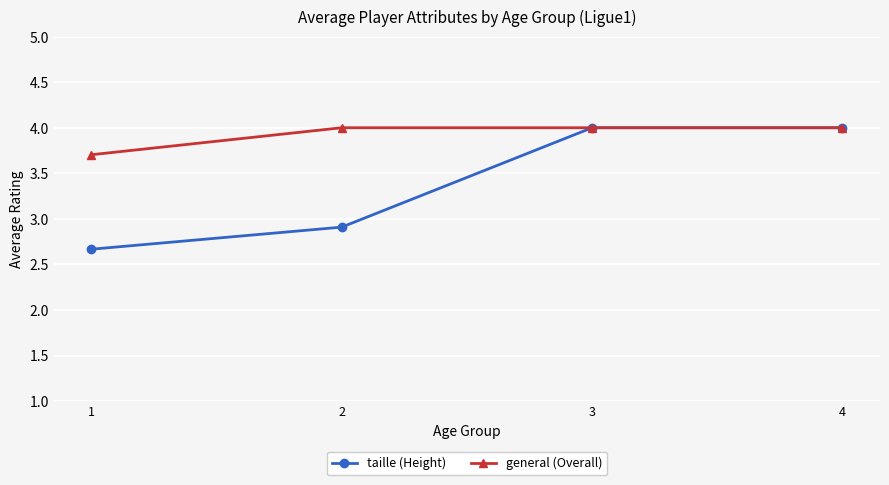

True or false: taille (Height) has a value of 4.0 at 2.

False